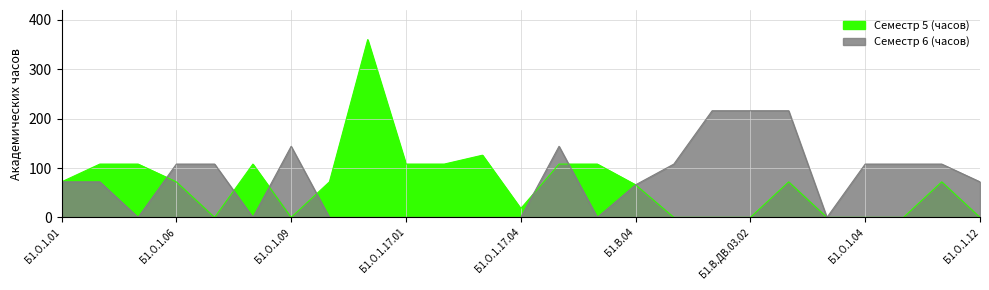

Rank the series by their average value, from lowest to highest.

Семестр 5 (часов), Семестр 6 (часов)